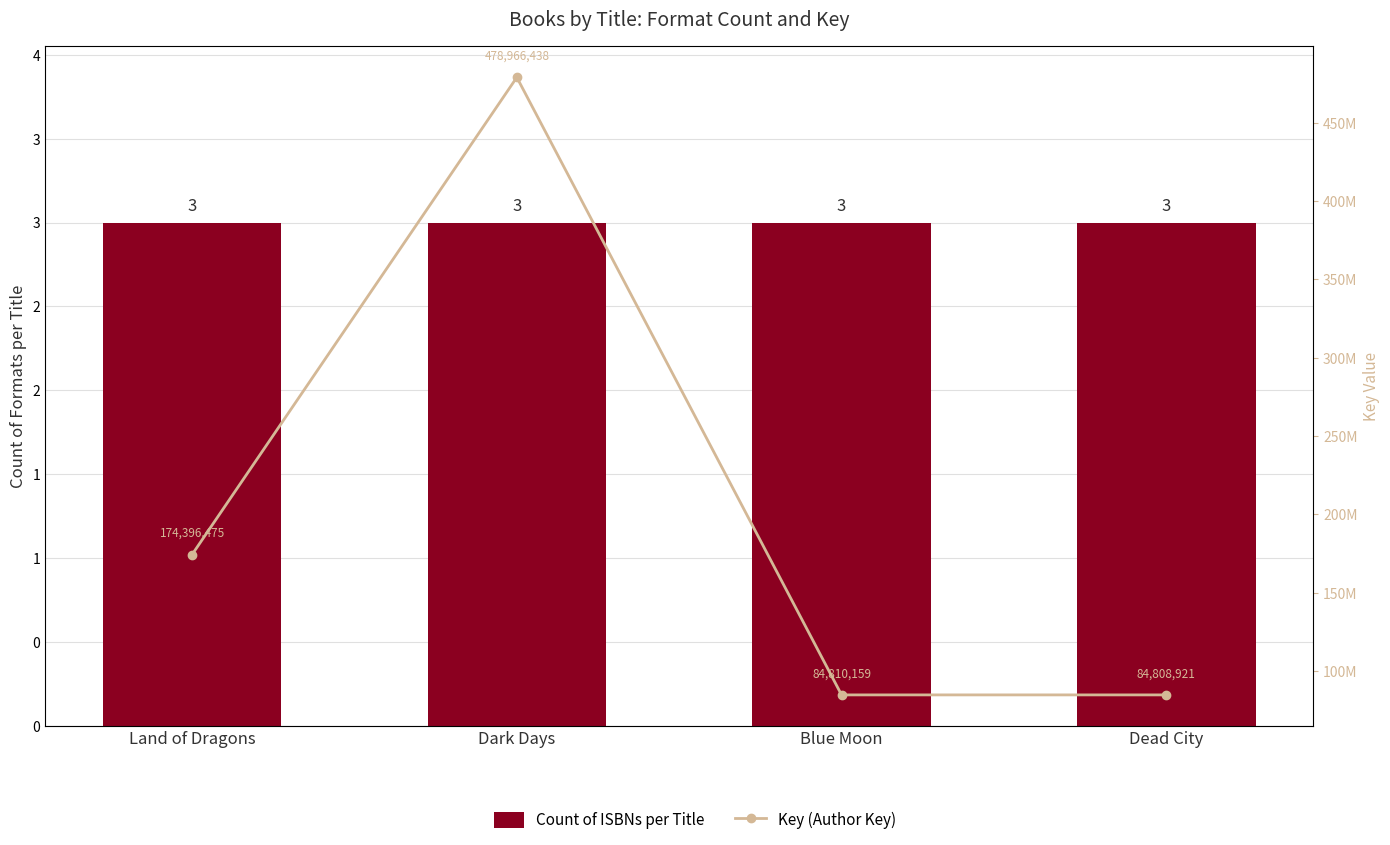

What is the total value across all series at Blue Moon?

84810162